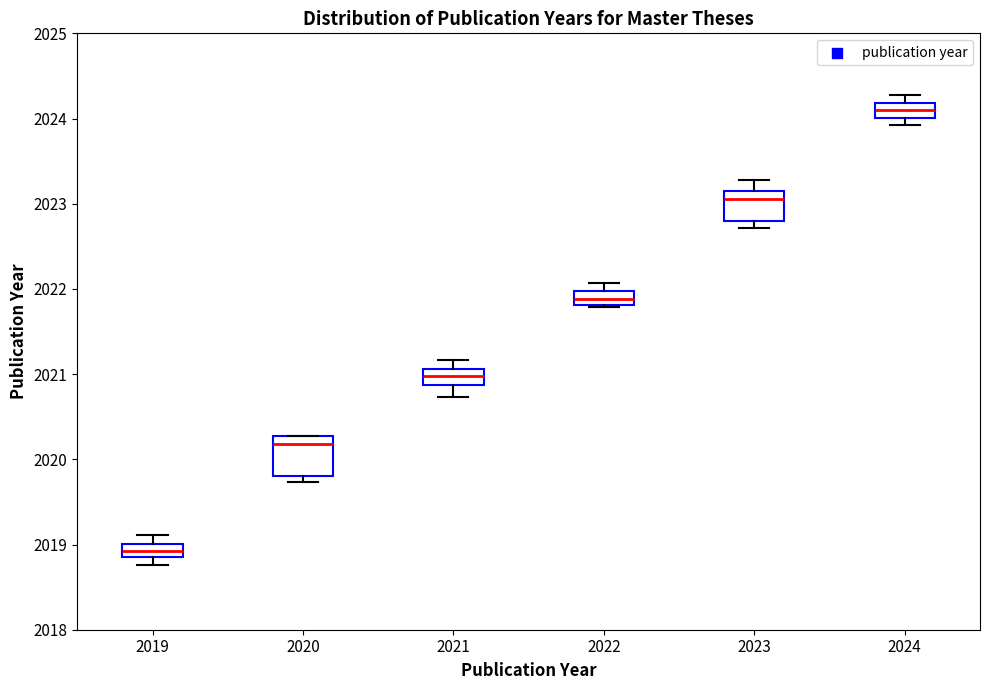

Where does the upper whisker of the box at x = 2021 end on the y-axis? The values are not printed on the chart, so give them approximately, as read against the axis.

2021.2